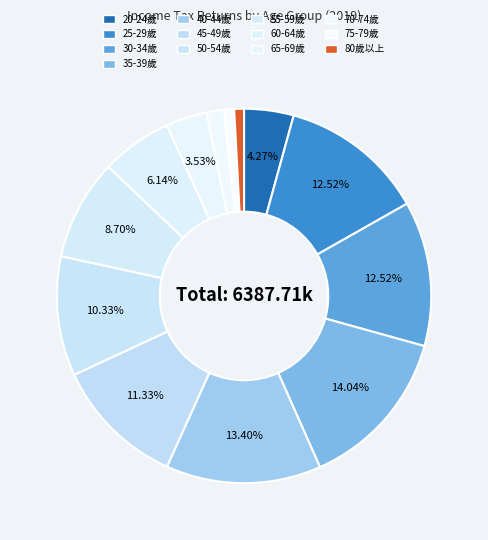

How much of the chart is everything except 45-49歲?

88.7%